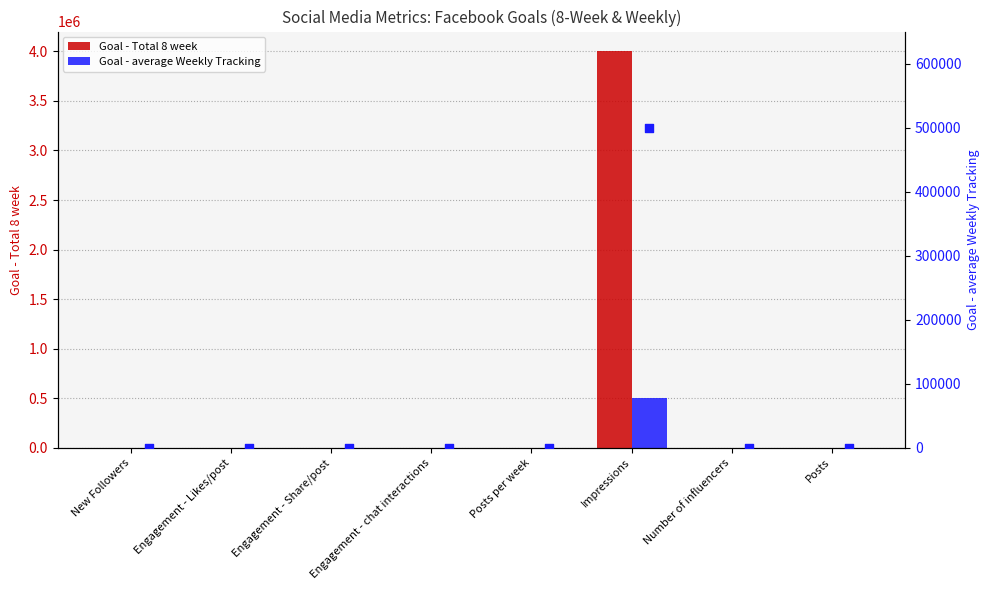

What are all the series names shown in the legend?

Goal - Total 8 week, Goal - average Weekly Tracking